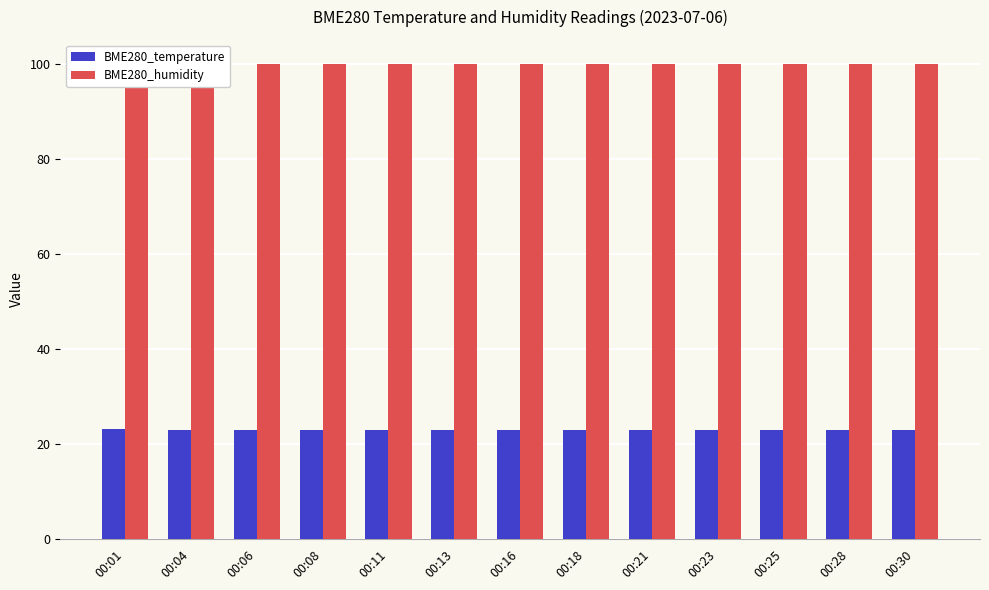

What is the greatest value displayed?

100.0